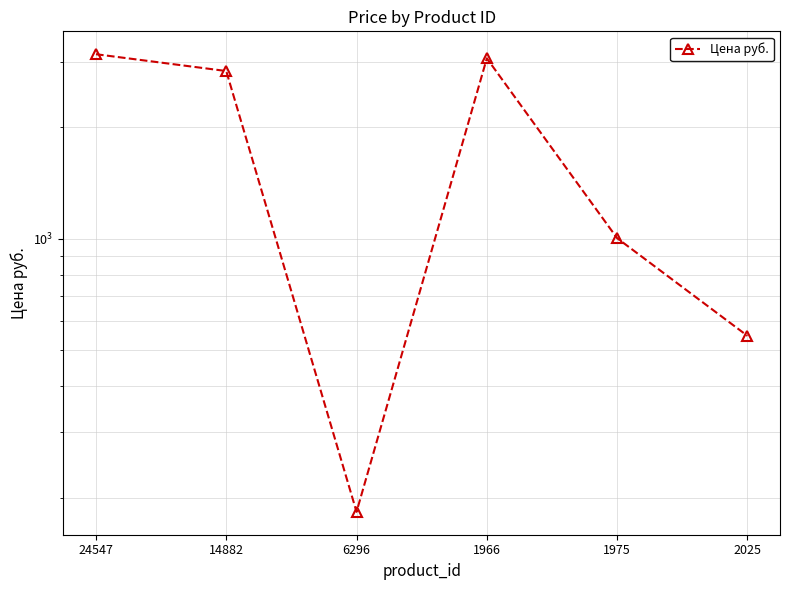

The chart shows a value of 183 at 6296. True or false?

True